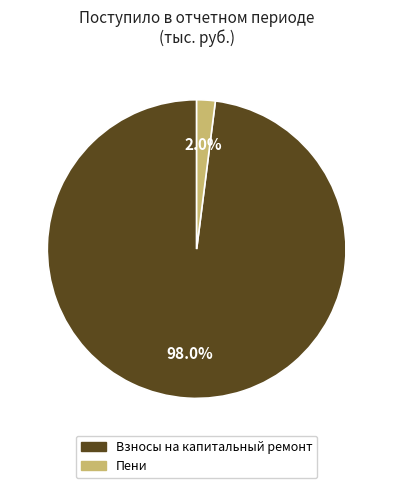

Does any single category account for the majority?

Yes